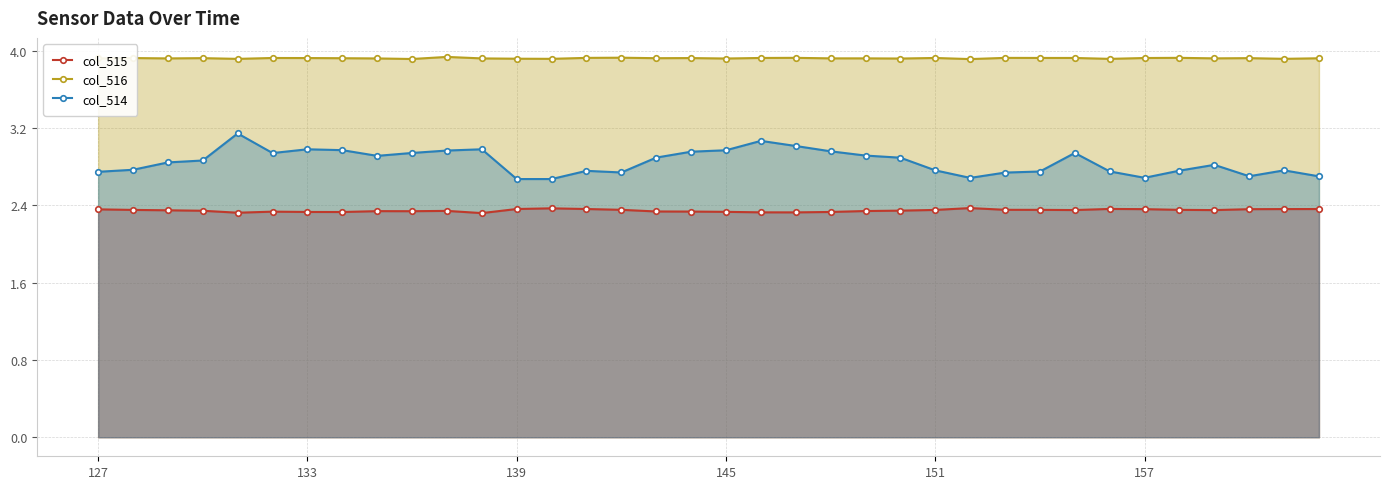

What is the greatest value displayed?

3.9